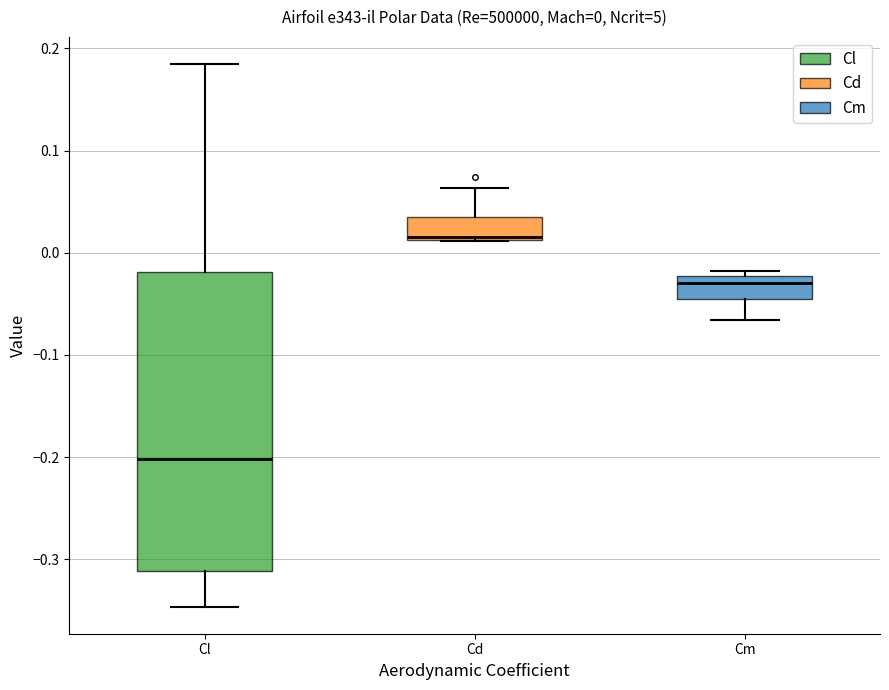

Which box is the tallest, from its lower edge to its upper edge?

Cl